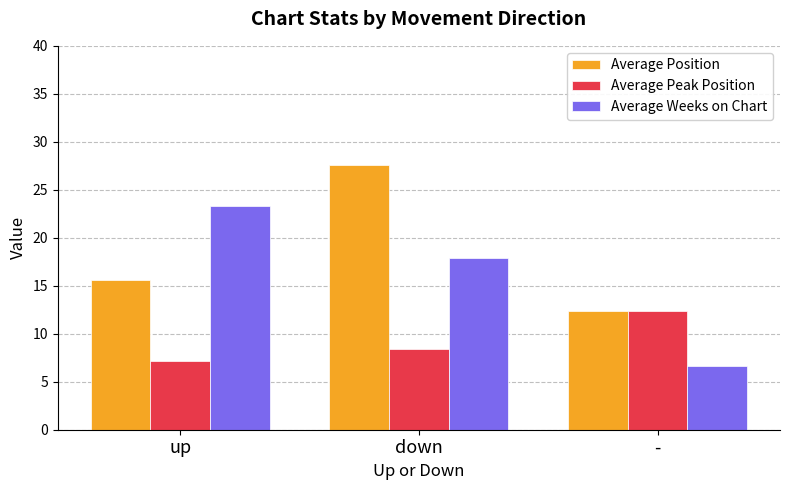

What is the difference between the highest and lowest values at -?

5.7